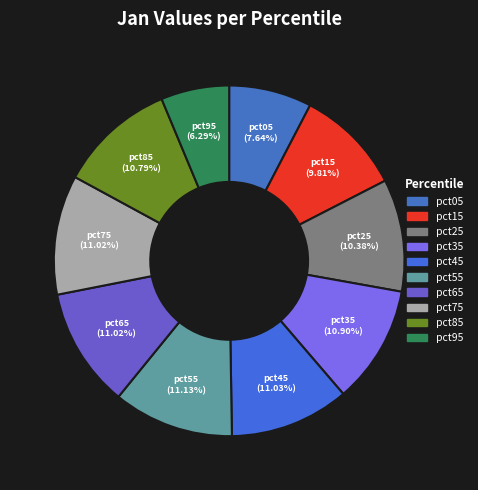

Which slice is the smallest?

pct95